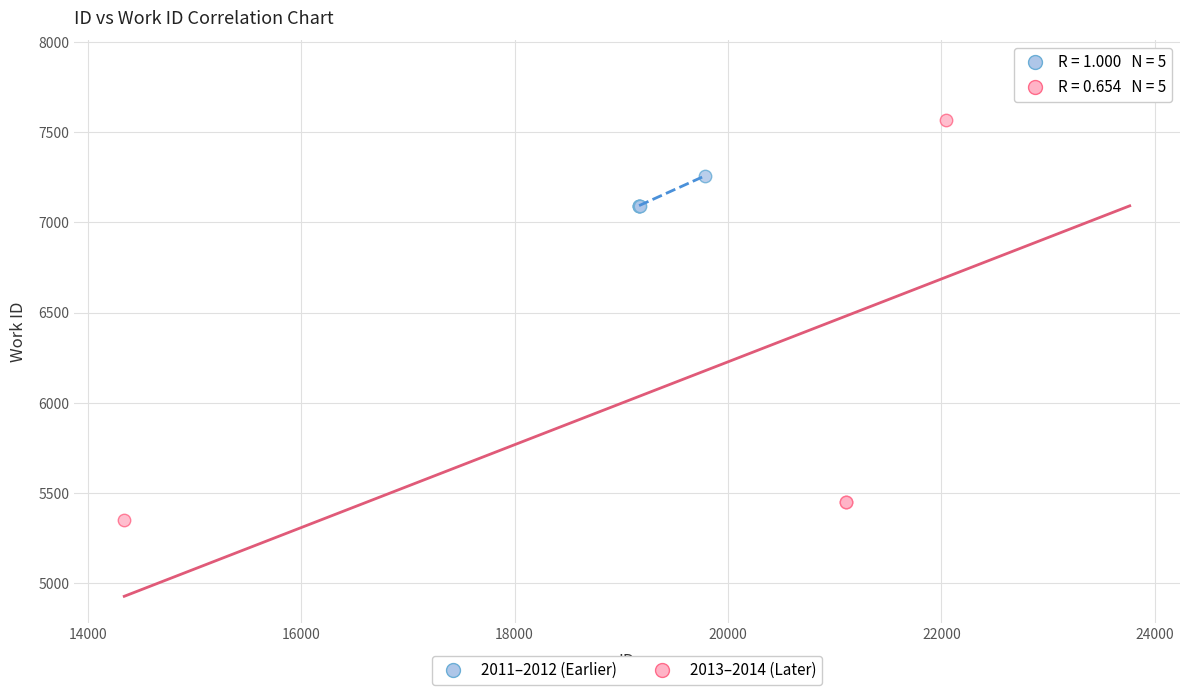

Which series contains the highest Y value?

2013–2014 (Later)